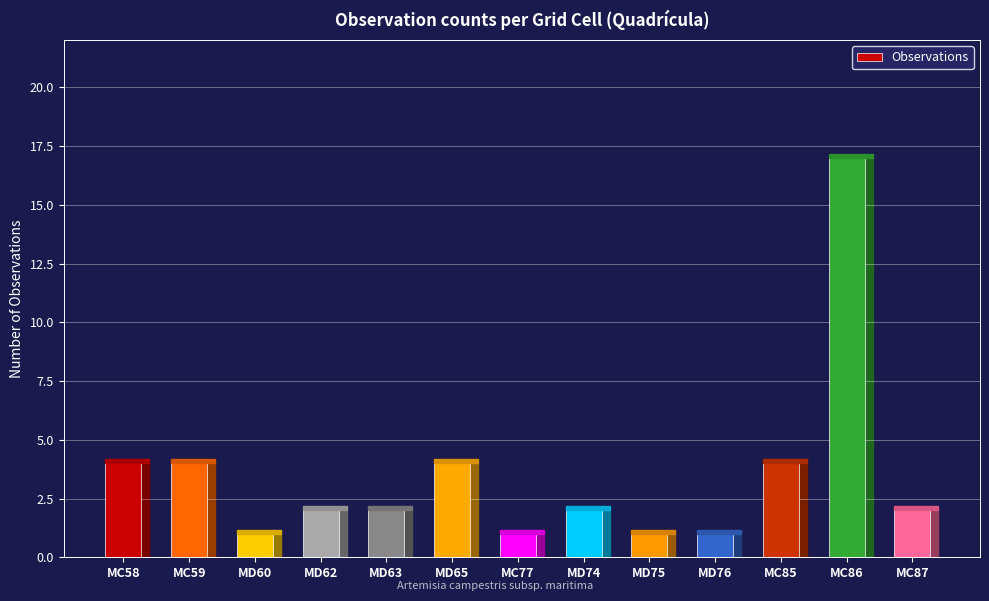

What is the maximum value shown in the chart?

17